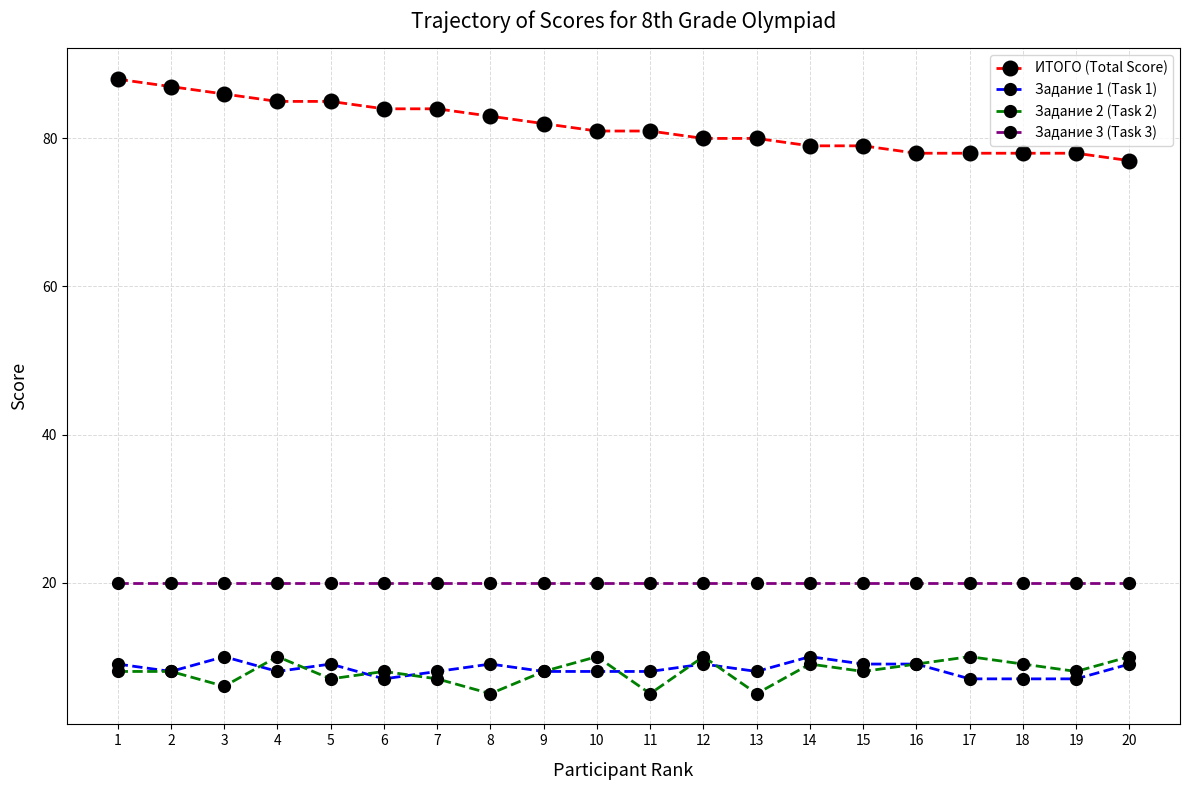

True or false: Задание 3 (Task 3) and ИТОГО (Total Score) intersect in this chart.

False